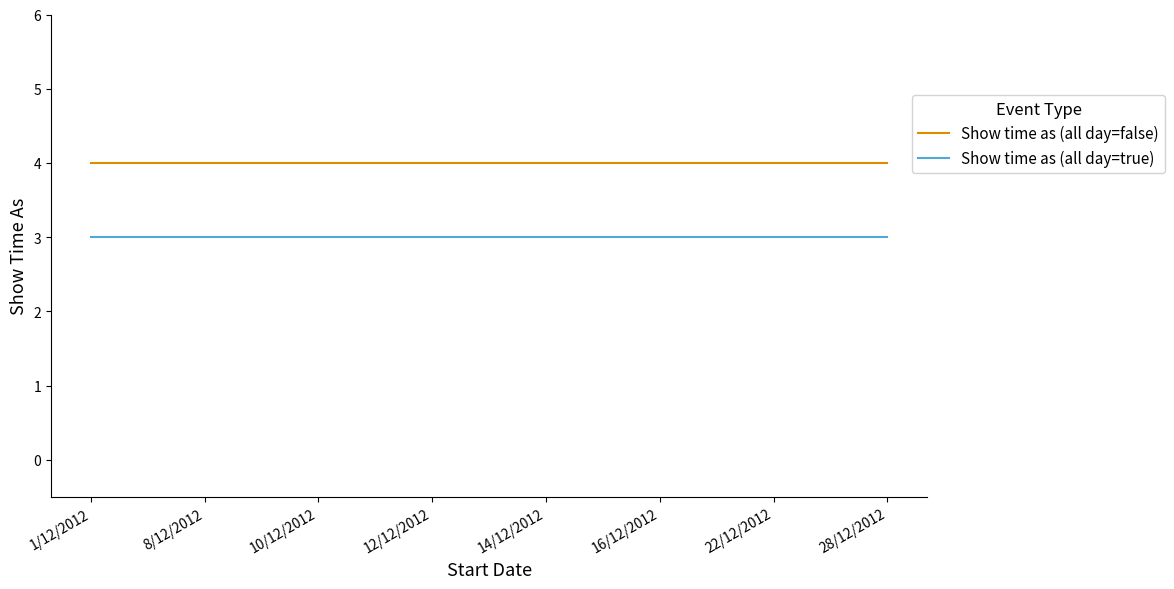

Rank the series by their average value, from lowest to highest.

Show time as (all day=true), Show time as (all day=false)